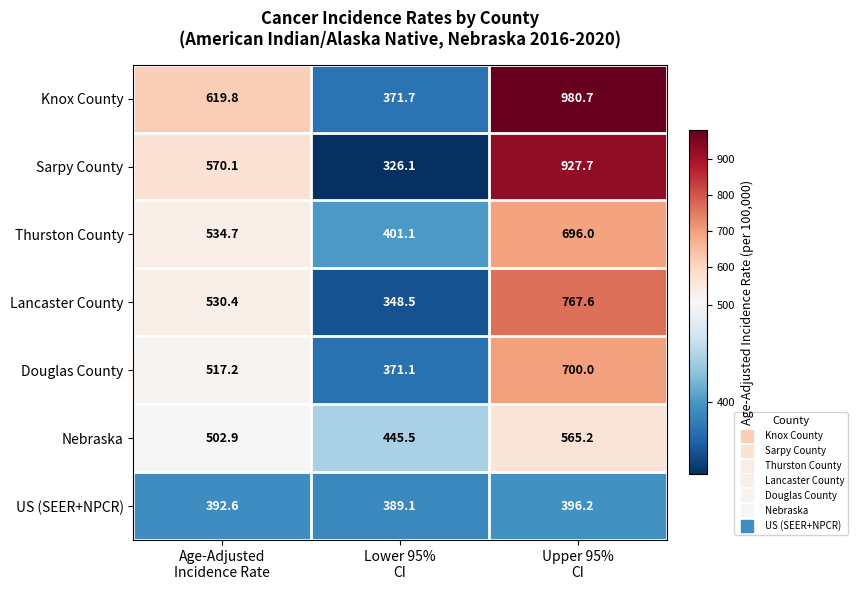

What is the smallest value displayed?

326.1